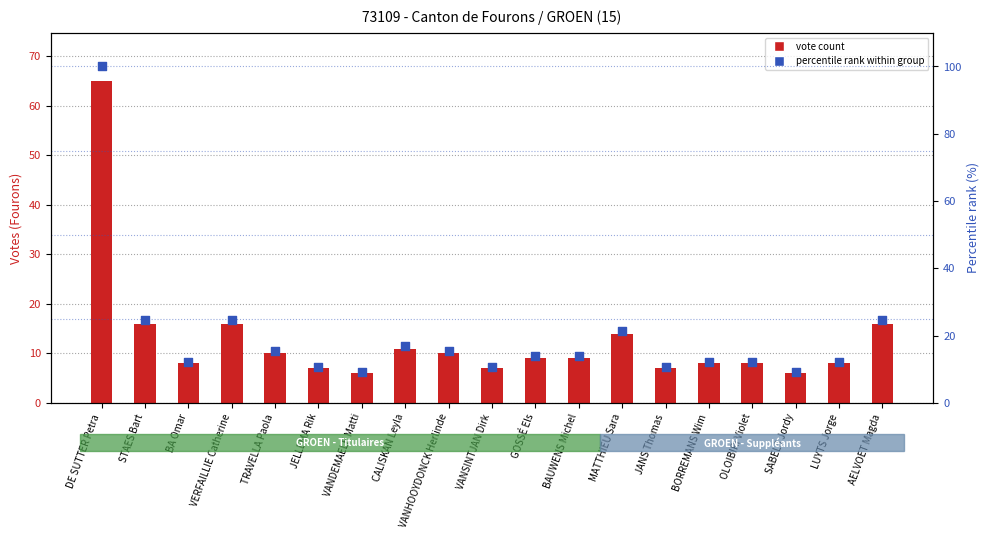

Which series contains the lowest Y value?

vote count